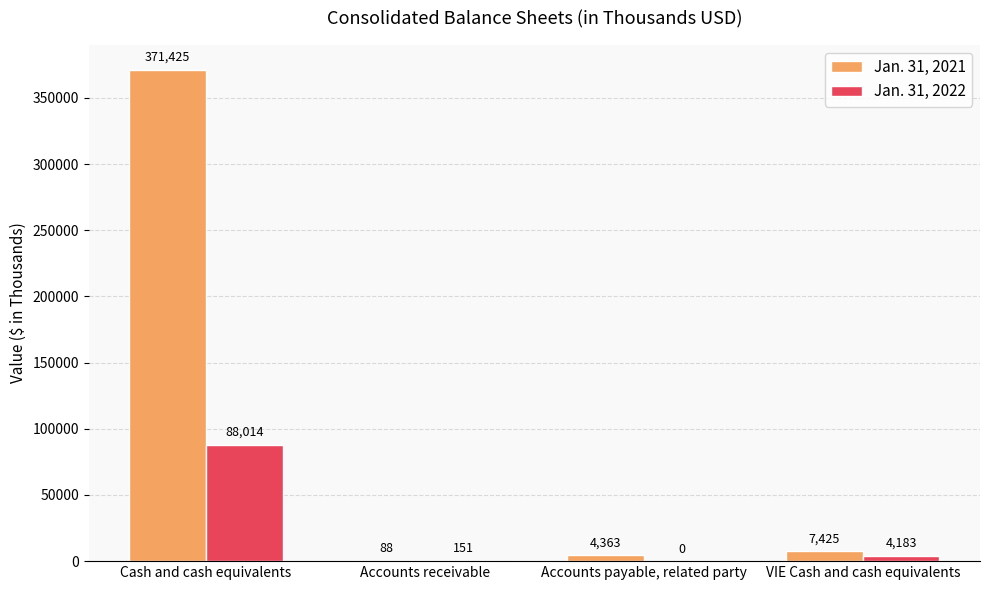

What is the spread (max minus min) of values at VIE Cash and cash equivalents?

3242